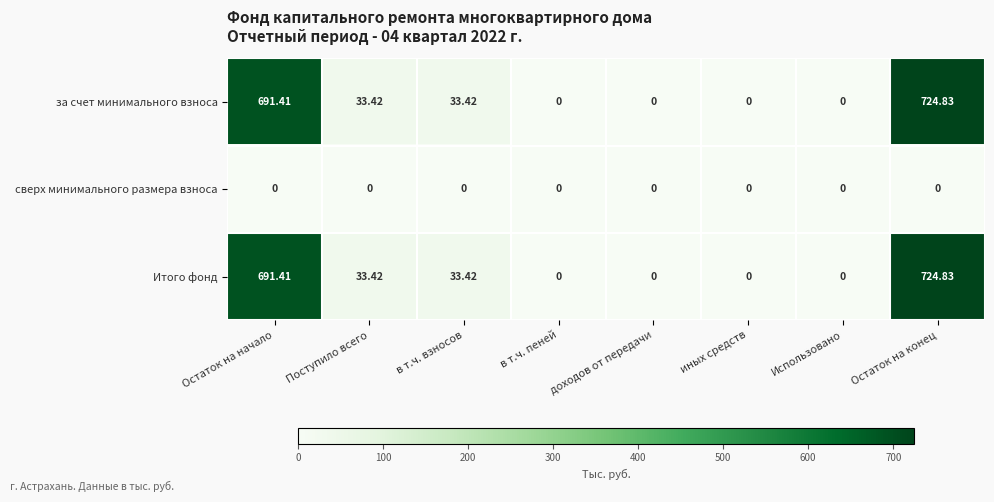

Is the value of за счет минимального взноса at Остаток на начало greater than the value of Итого фонд at Поступило всего?

Yes